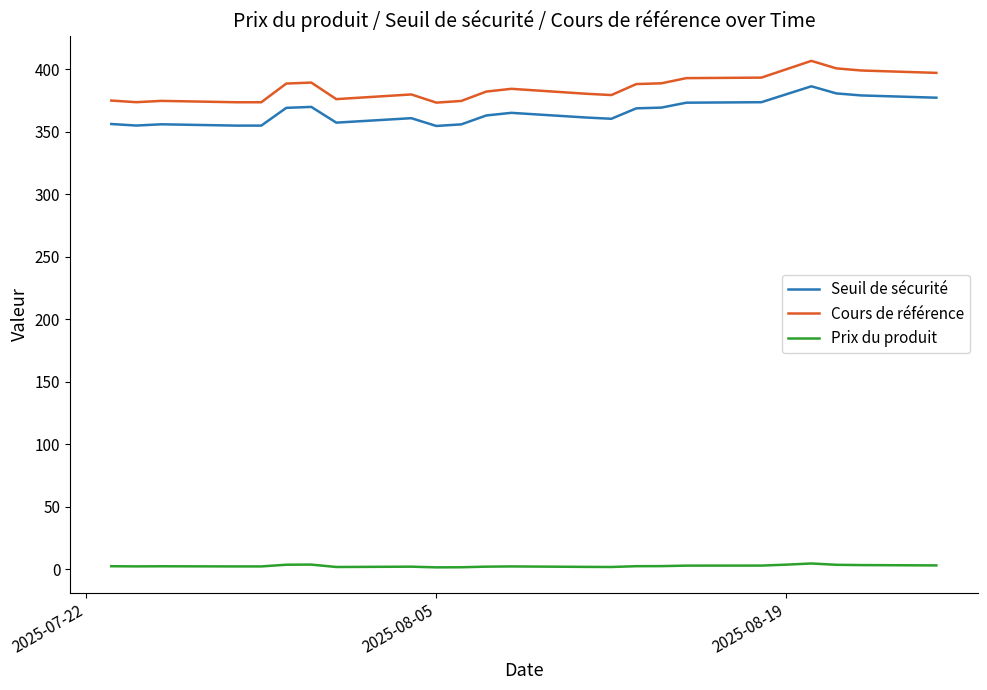

True or false: Seuil de sécurité and Prix du produit intersect in this chart.

False